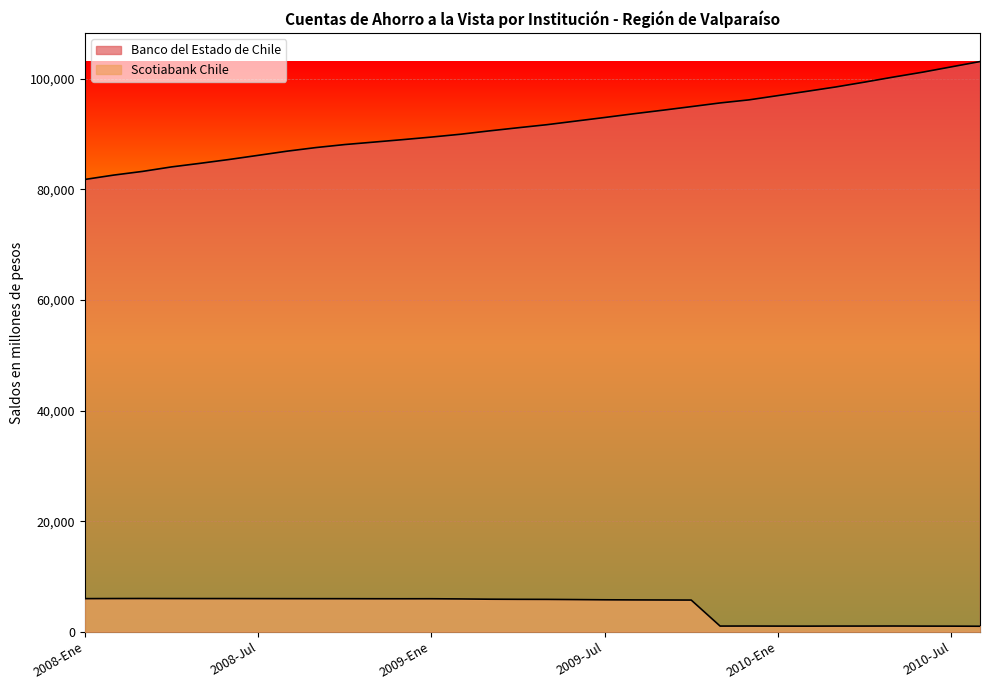

Where is the first local minimum for Scotiabank Chile?

2008-Dic